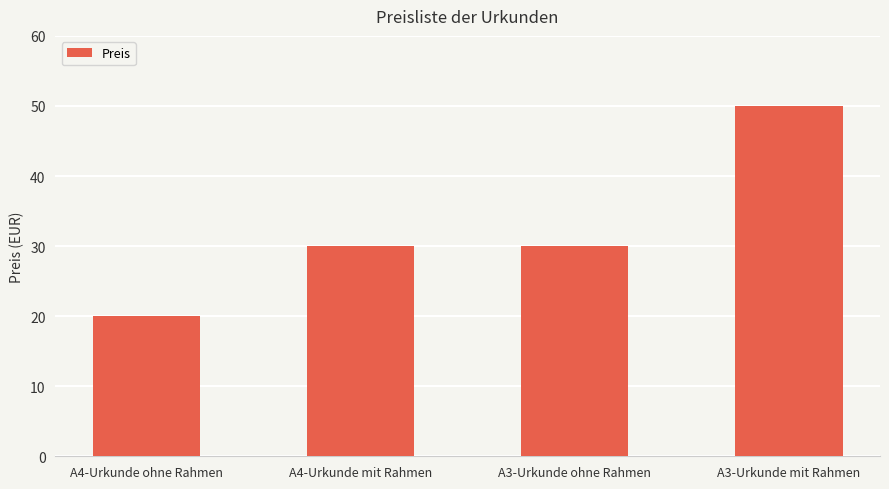

How many series are shown in this chart?

1